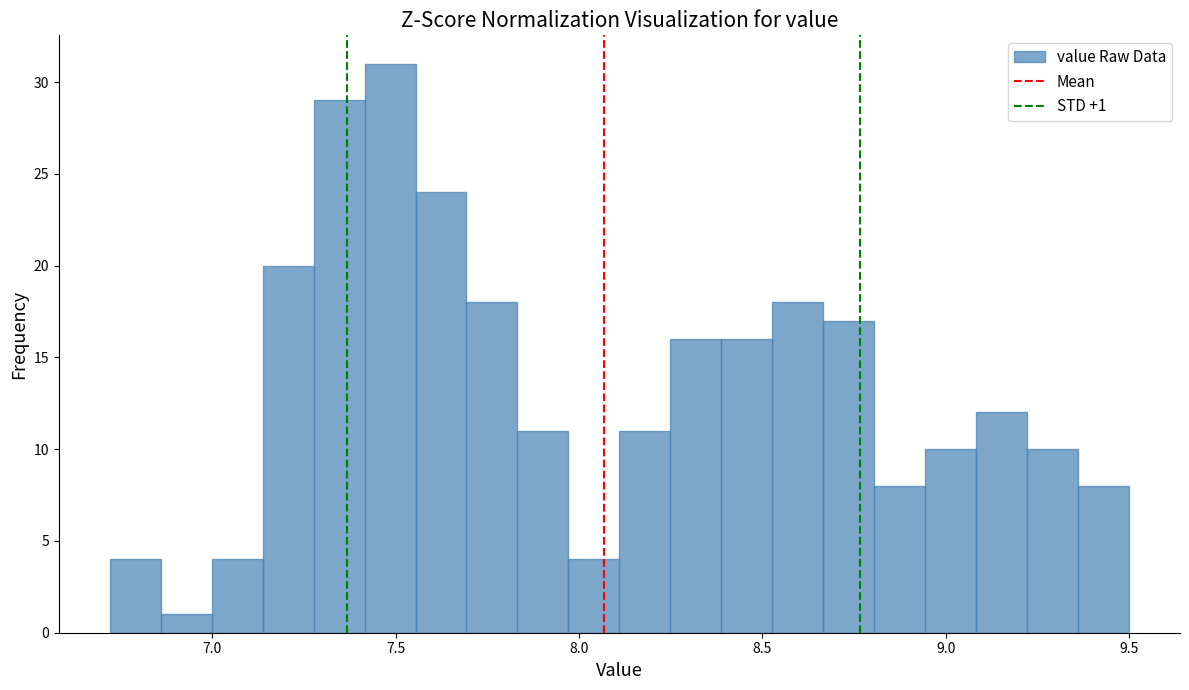

Around what value on the x-axis is the tallest bar? Give the approximate position of its centre, as read against the axis.

7.50